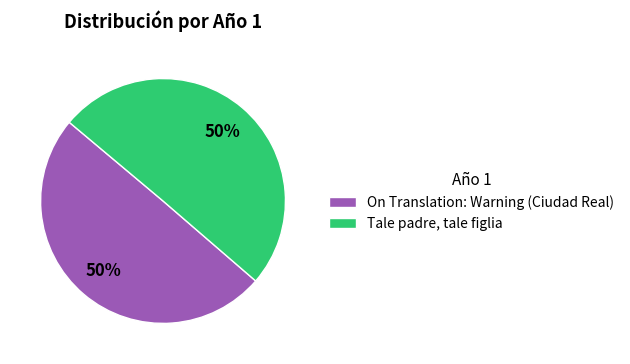

The Tale padre, tale figlia slice represents 50% of the pie. True or false?

True